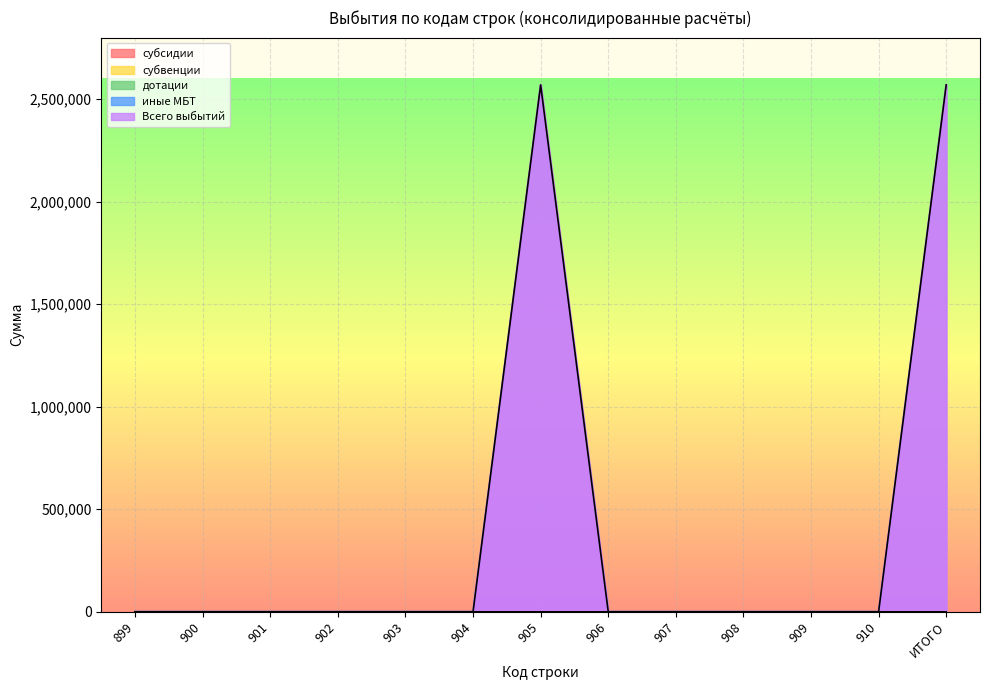

At how many categories does at least one series exceed 1122018?

2